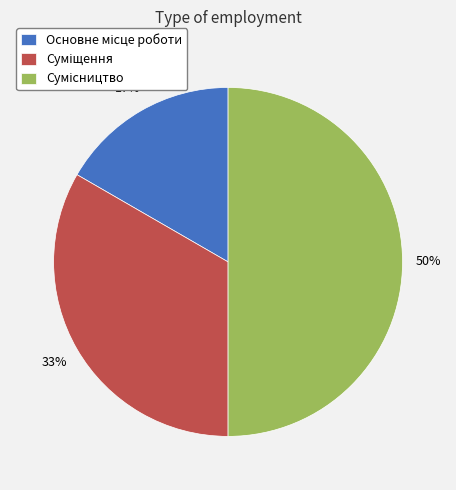

To the nearest percent, what is the average slice percentage?

33%